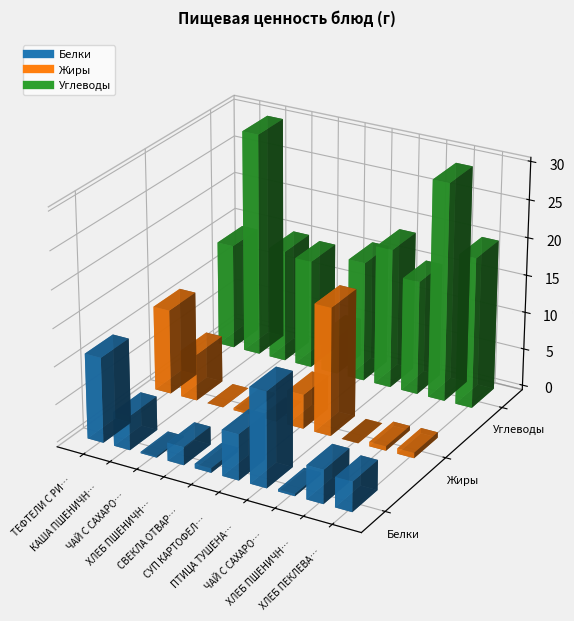

What is the label of the 4th bar from the right?

ПТИЦА ТУШЕНАЯ В СОУСЕ С ОВОЩАМИ